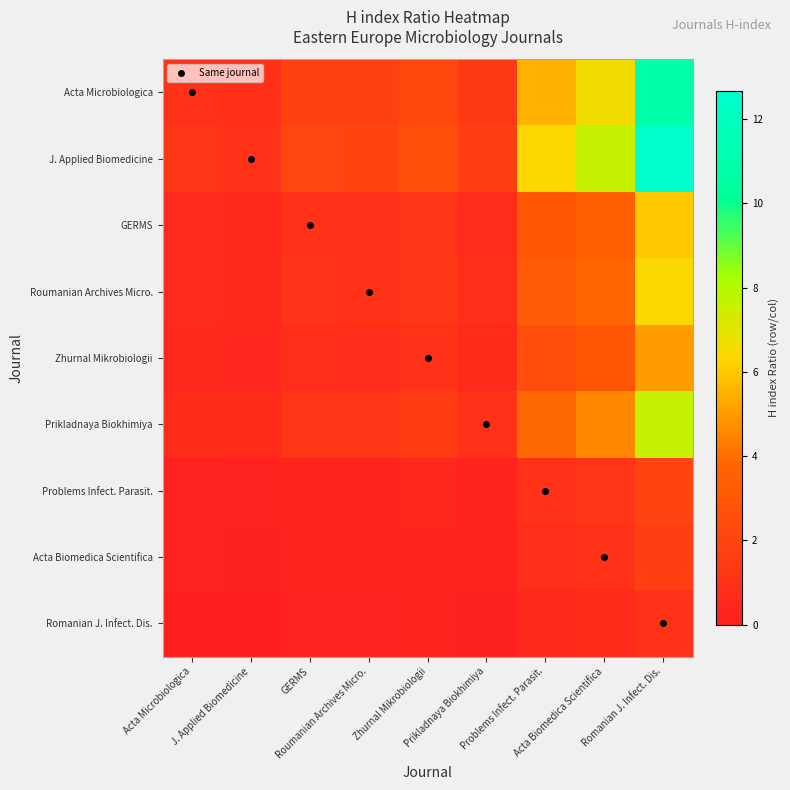

At J. Applied Biomedicine, list the series in order from largest to smallest.

J. Applied Biomedicine, Acta Microbiologica, Prikladnaya Biokhimiya, Roumanian Archives Micro., GERMS, Zhurnal Mikrobiologii, Problems Infect. Parasit., Acta Biomedica Scientifica, Romanian J. Infect. Dis.